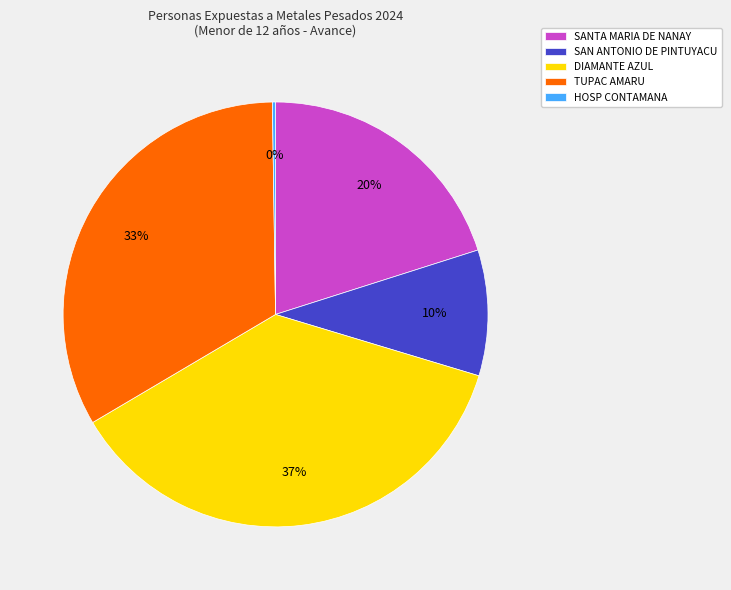

Does any single category account for the majority?

No